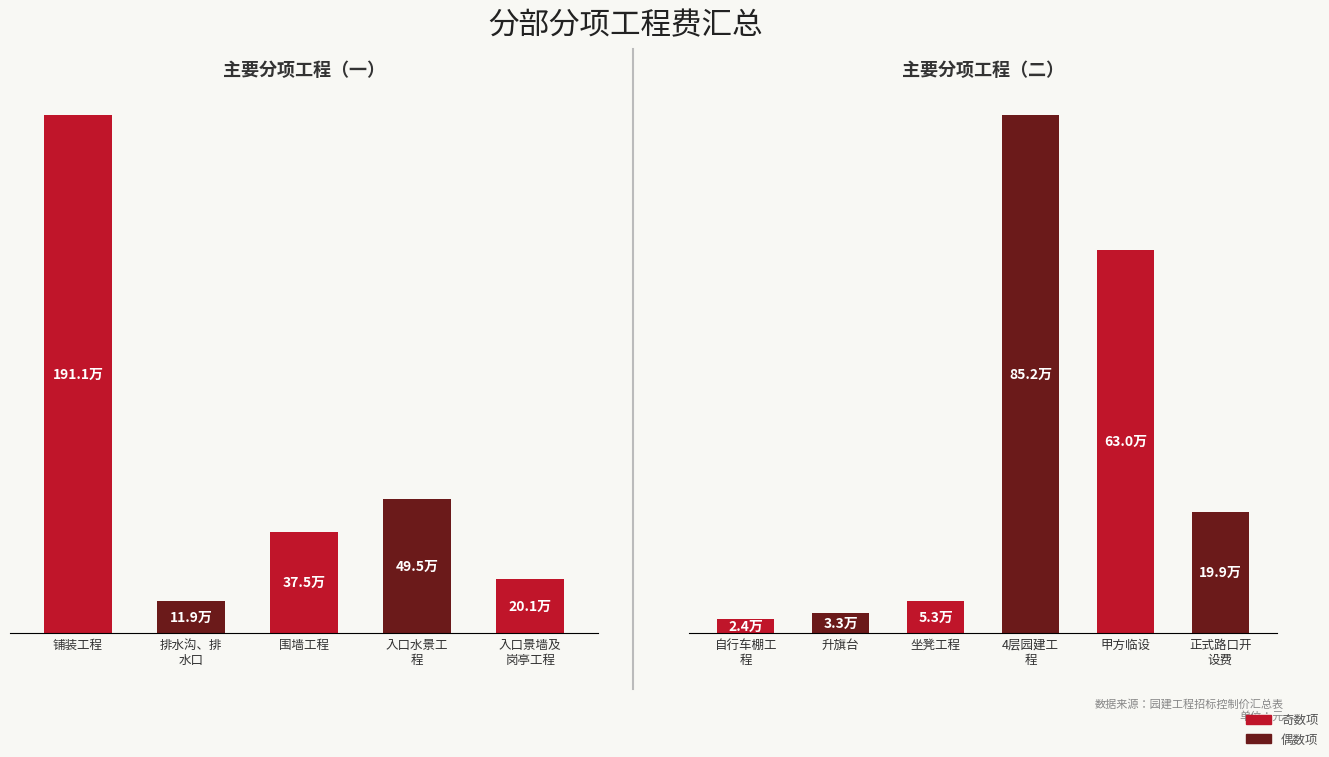

What is the value of the 4th bar from the left?

851632.5